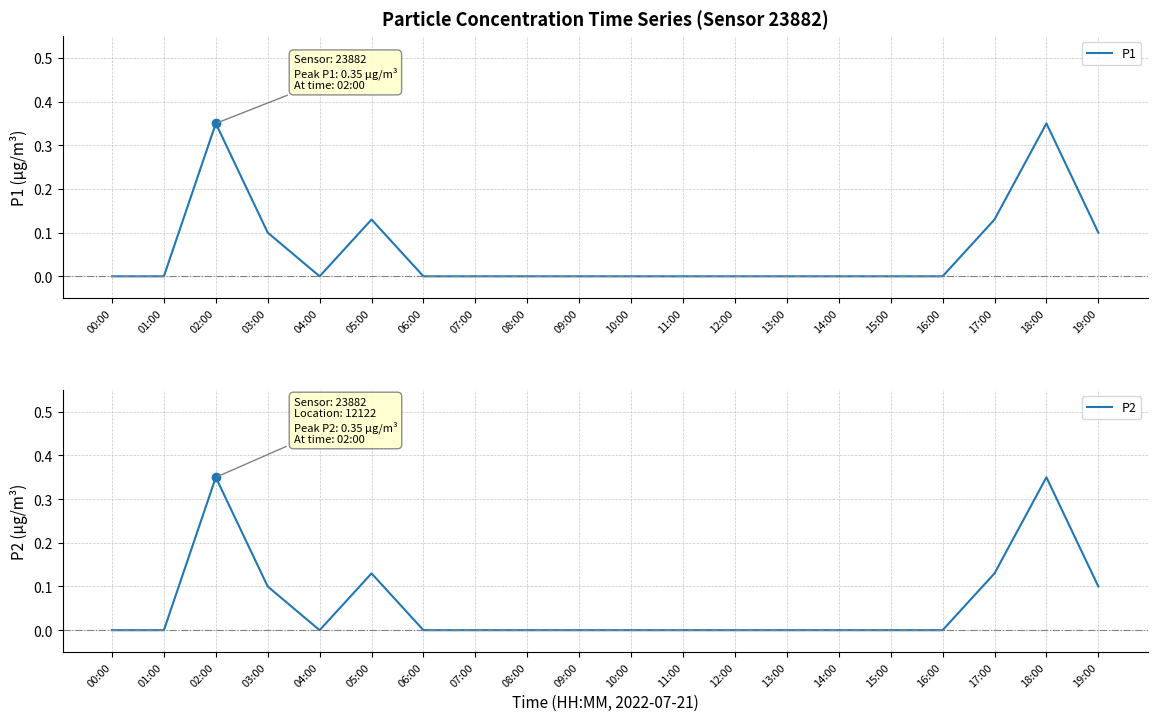

What is the sum of all P2 values?

1.2